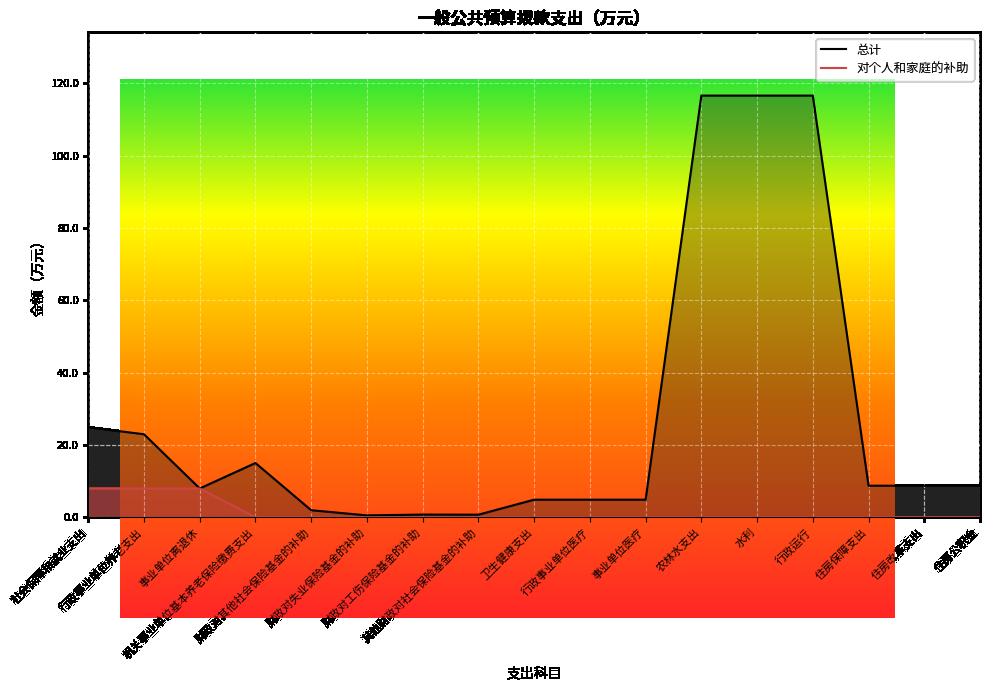

List the series in order of their peak value, lowest first.

对个人和家庭的补助, 总计